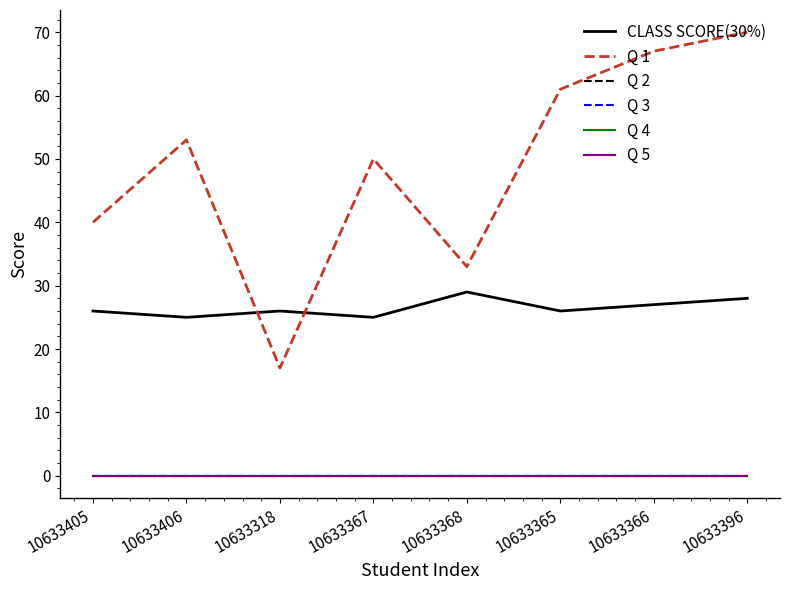

Is this an area chart (filled region under the line)?

No